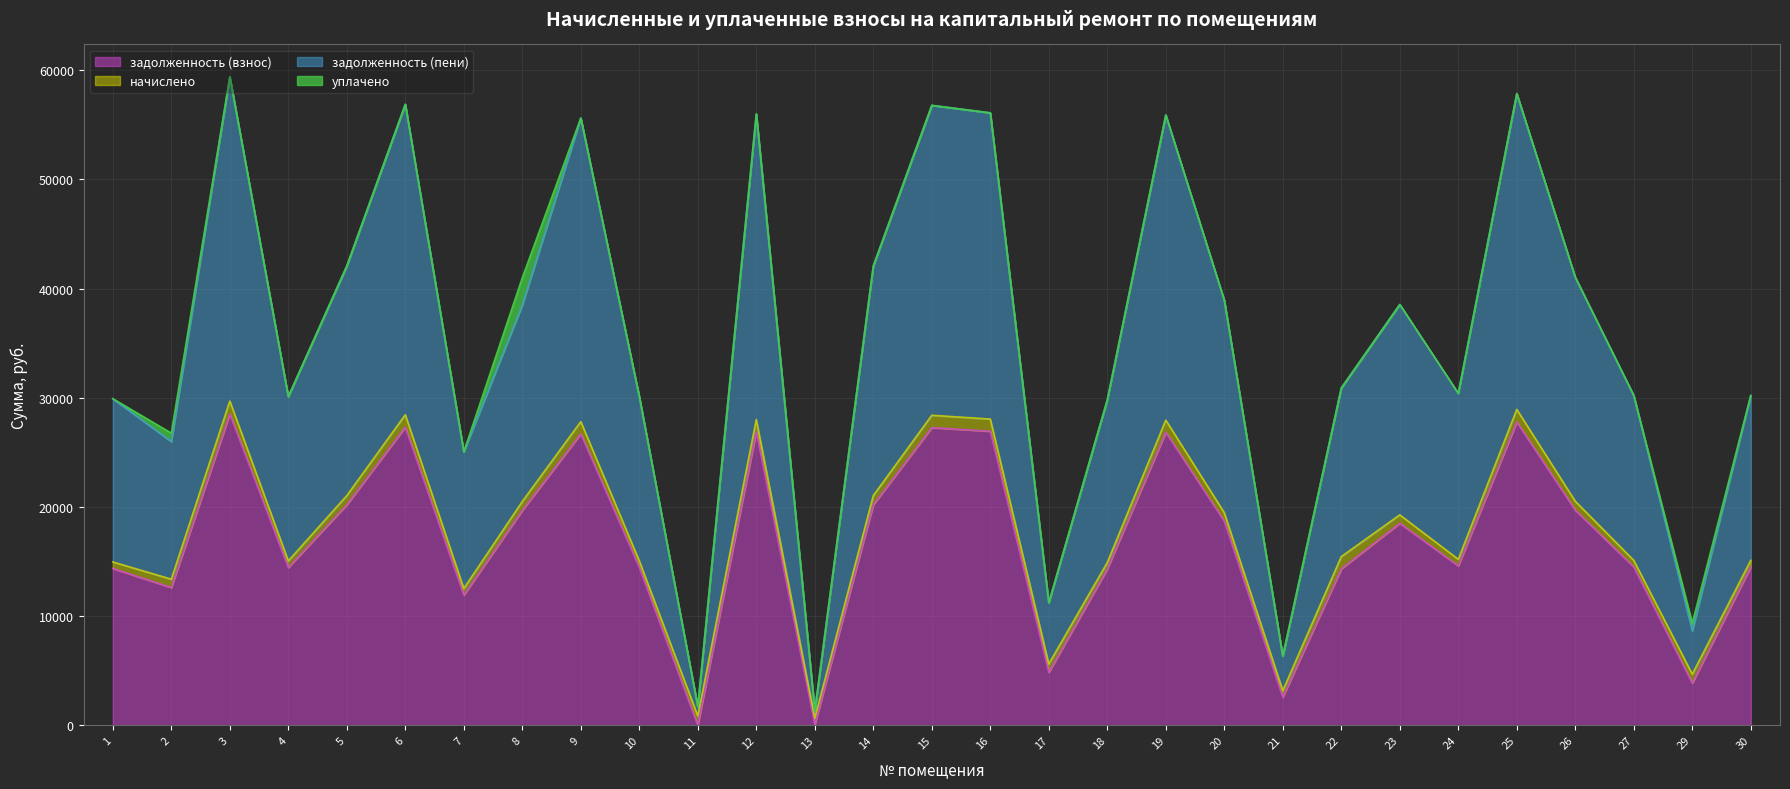

What is the difference between the maximum and minimum values in the задолженность (взнос) series?

28516.4